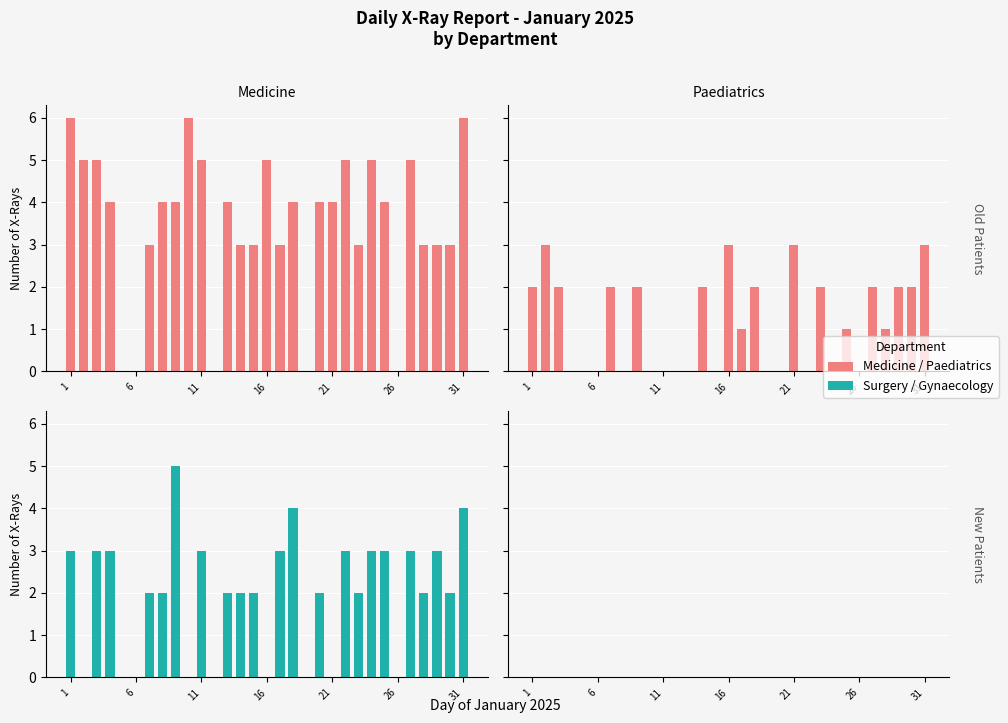

What is the difference between the maximum and minimum values in the Medicine series?

6